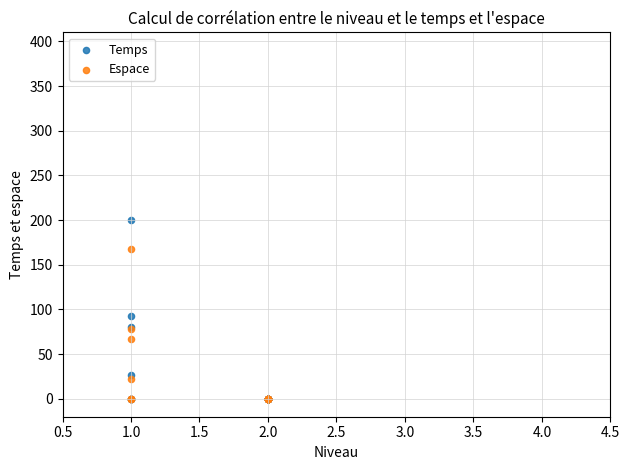

Across all series, what Y value is closest to 100?

93.0